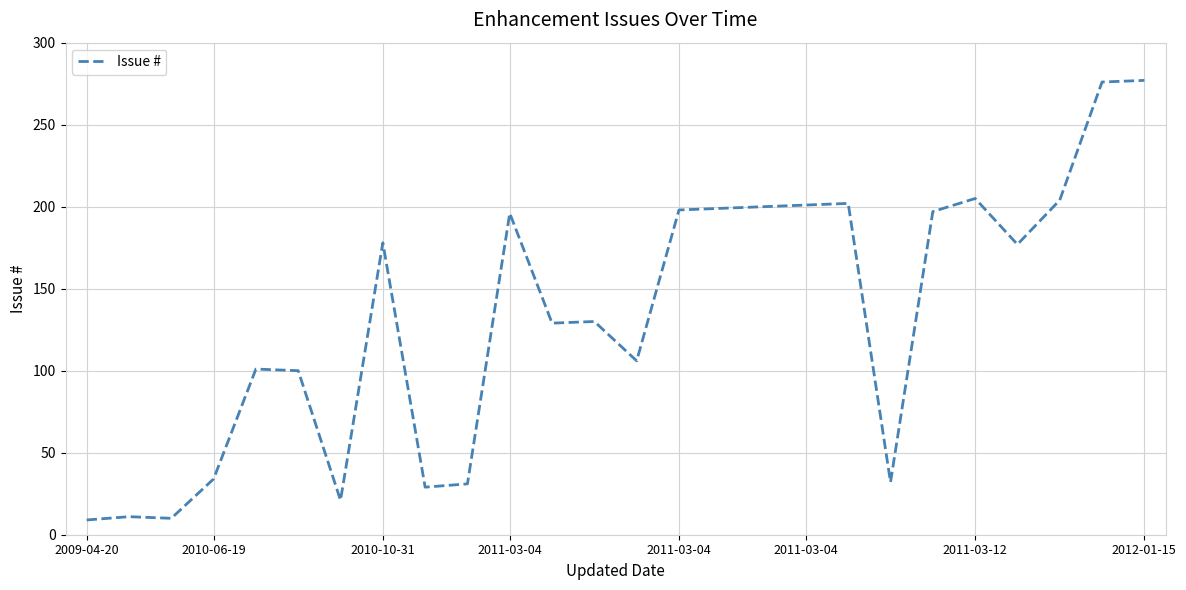

What is the greatest value displayed?

277